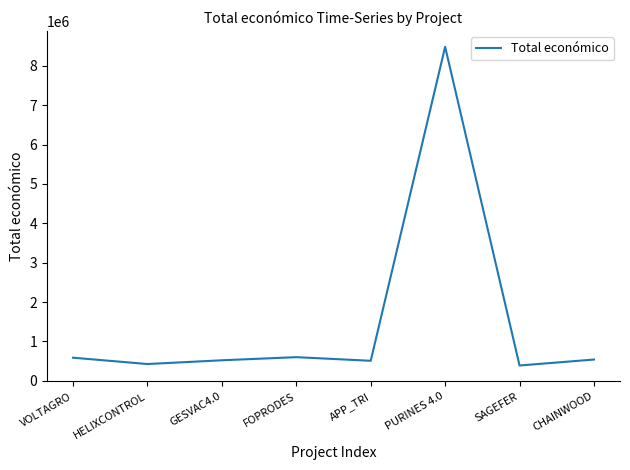

Between PURINES 4.0 and HELIXCONTROL, which is larger?

PURINES 4.0